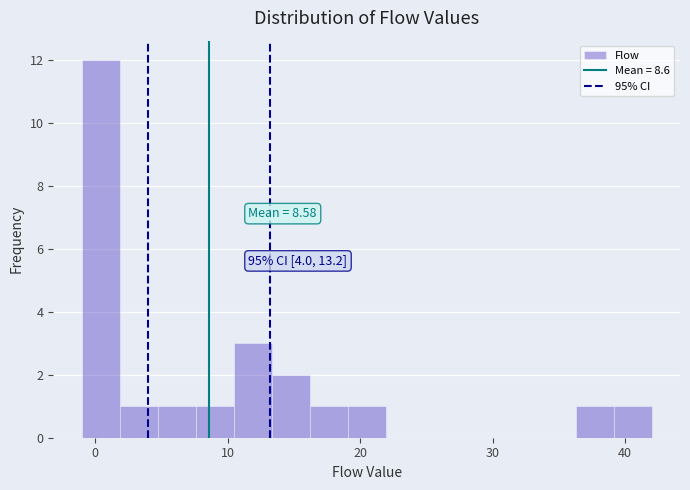

Read against the x-axis, roughly where is the centre of the tallest bar?

0